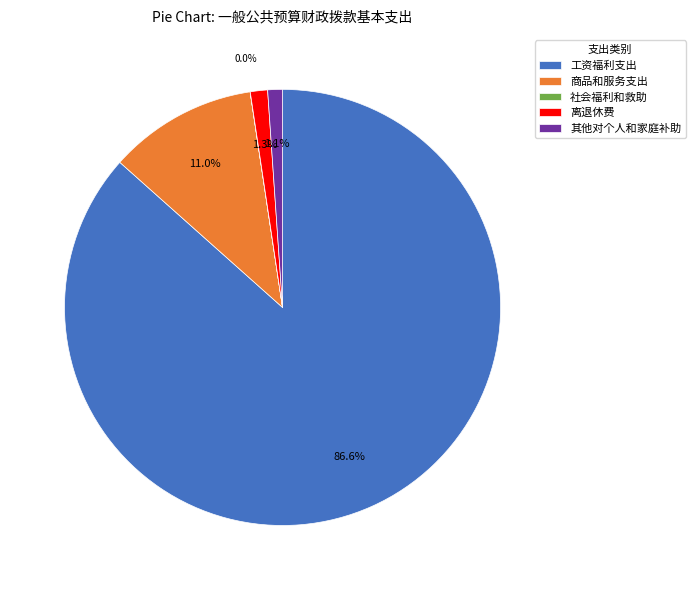

Which category has the biggest portion of the pie?

工资福利支出